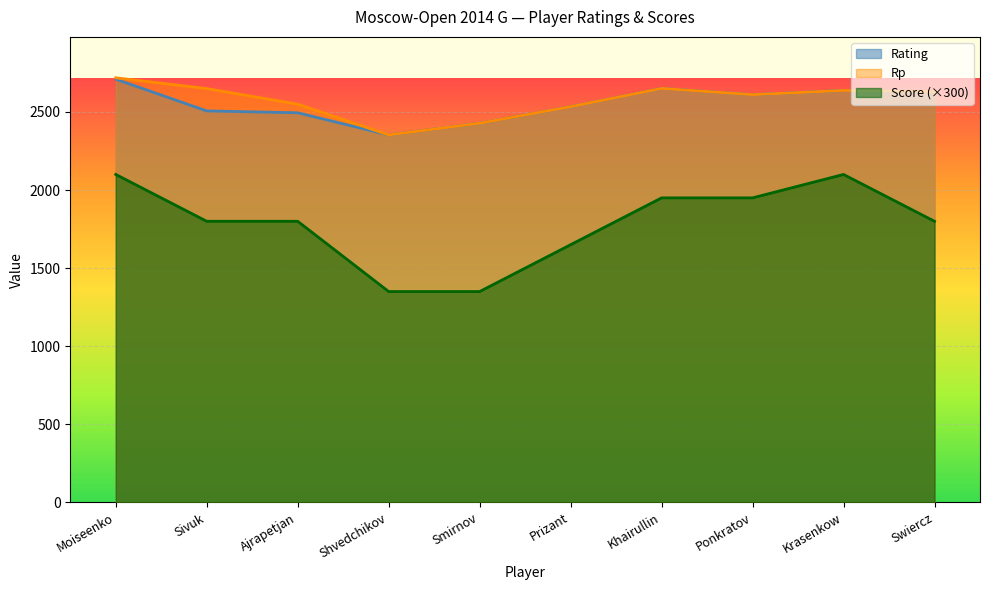

What is the sum of all Score values?

17850